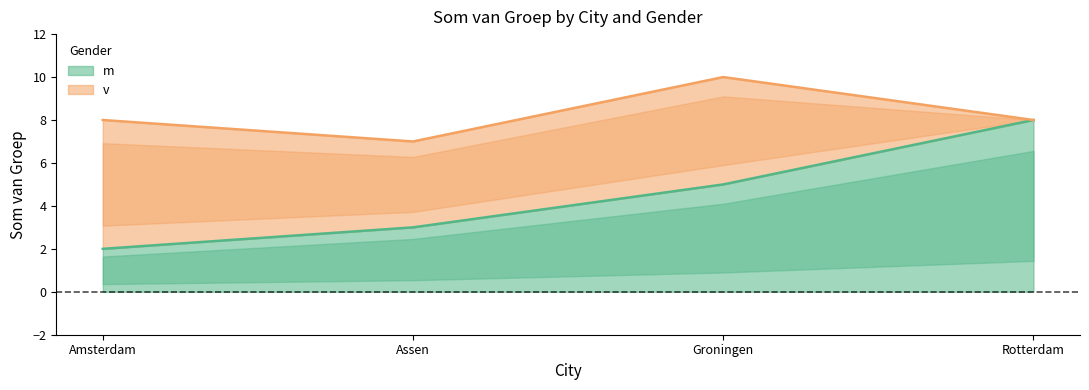

True or false: the data shows 3 at Amsterdam.

False